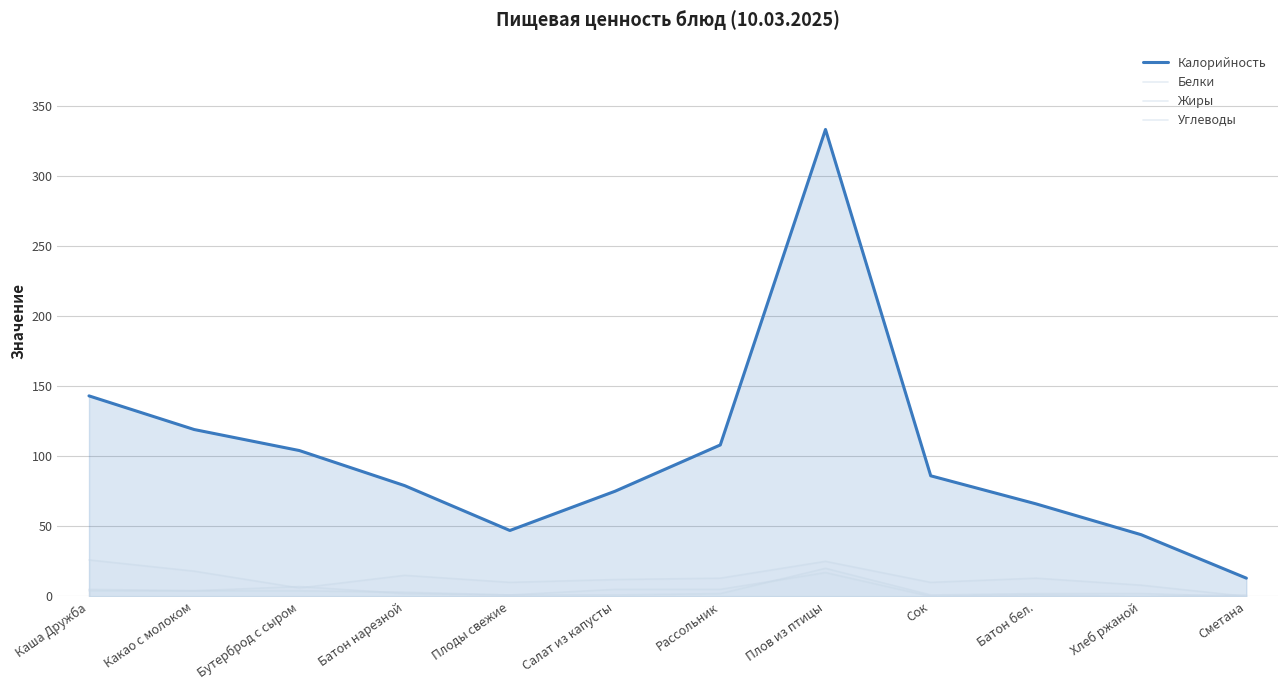

How many lines are shown in the chart?

4